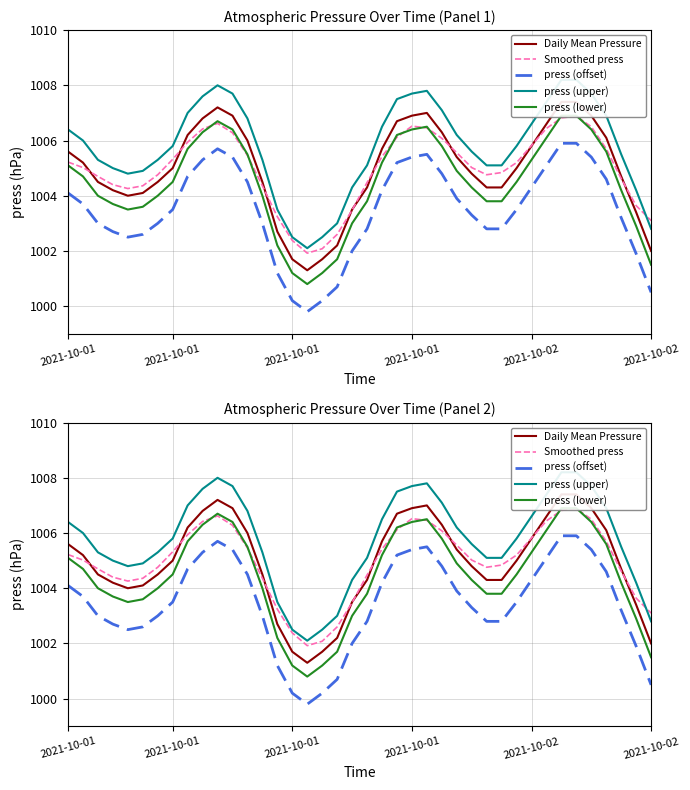

Between 26 and 25, which is larger?

25